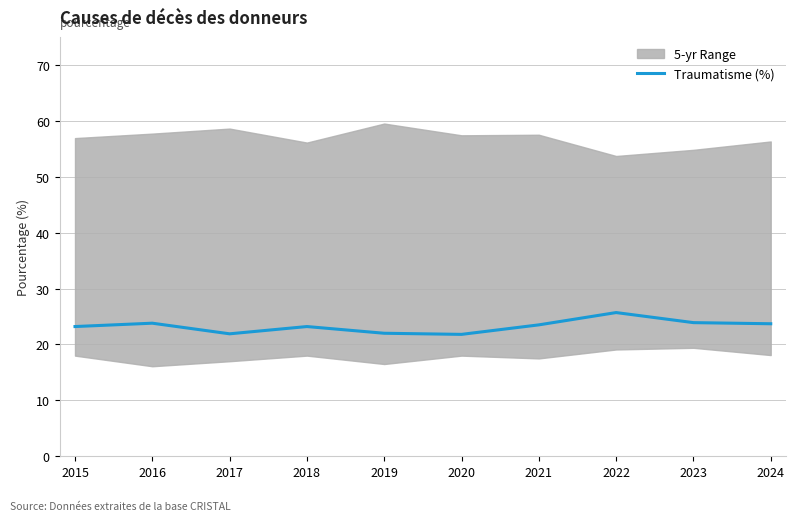

Is it true that the value at 2018 is 12.3?

False